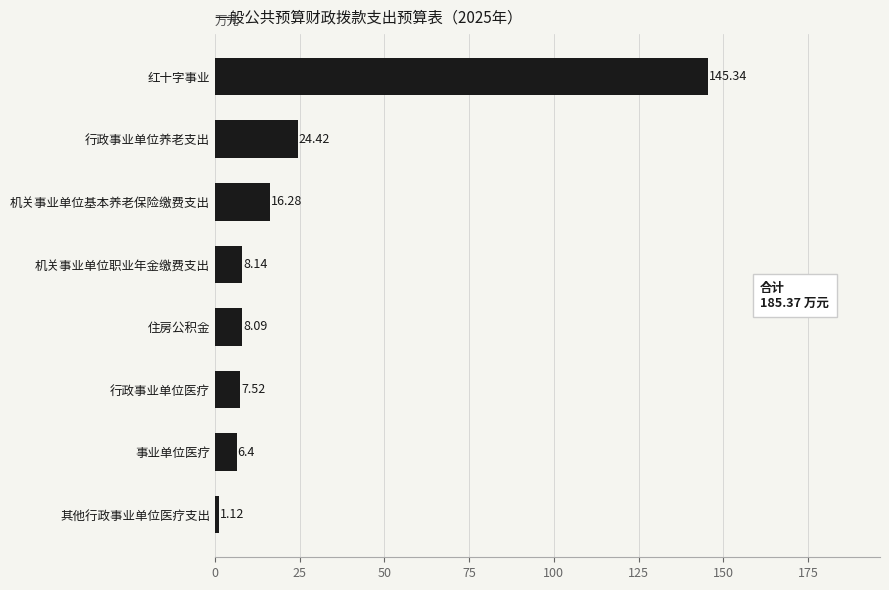

At which label is the value closest to 73?

行政事业单位养老支出